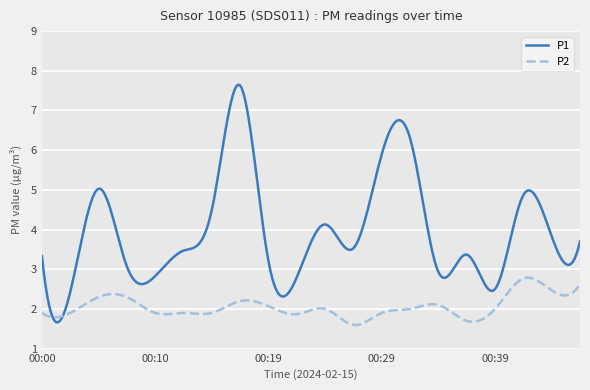

List the series in order of their overall mean, lowest first.

P2, P1